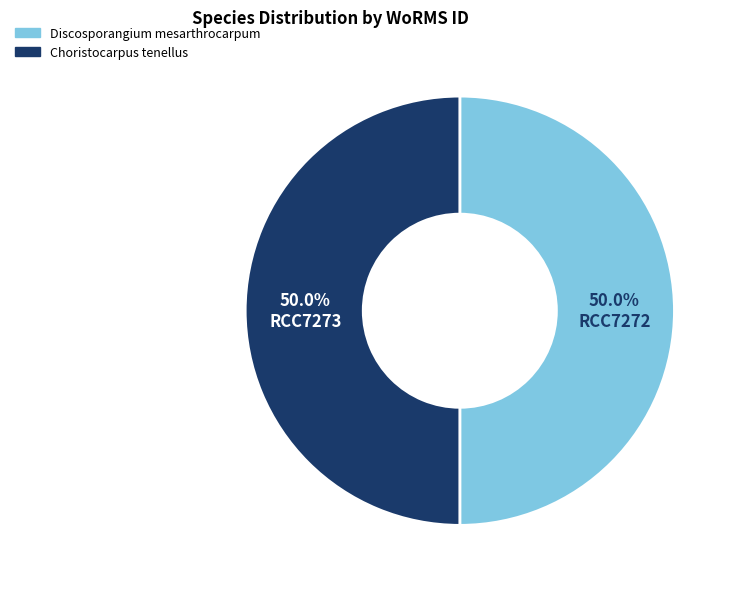

What portion of the pie excludes Choristocarpus tenellus?

50.0%